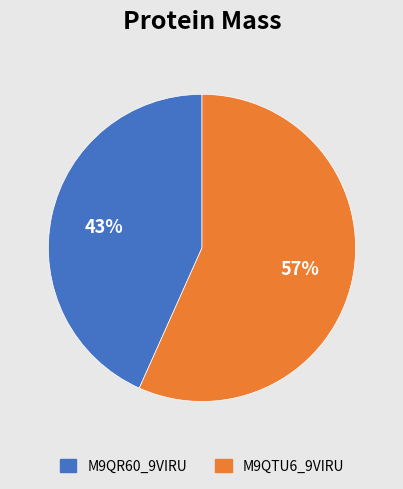

Count the number of slices in the pie.

2